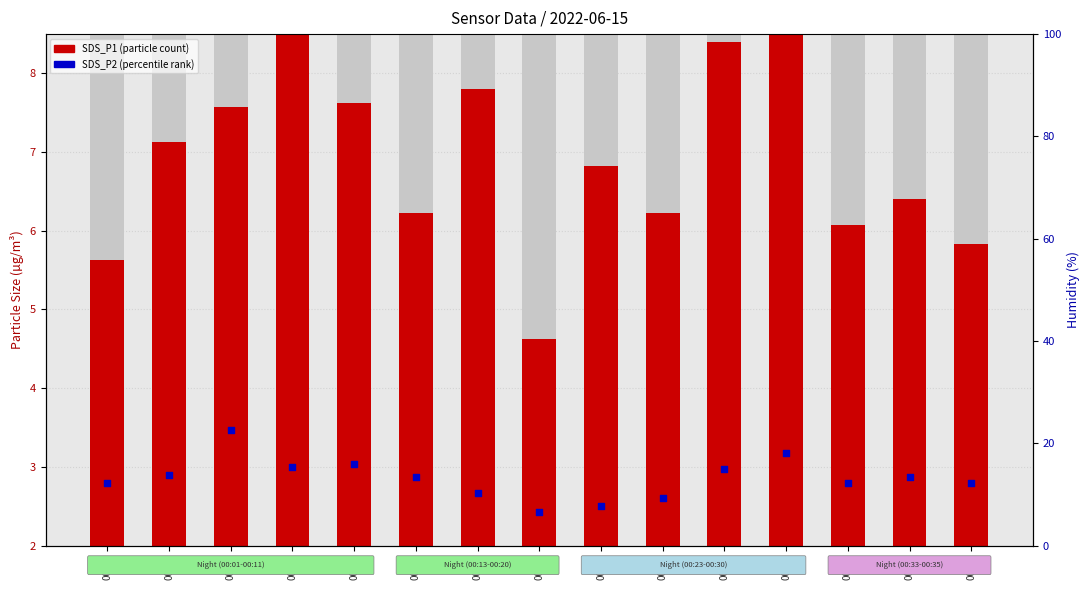

What are all the series names shown in the legend?

SDS_P1 (particle count), SDS_P2 (percentile rank)